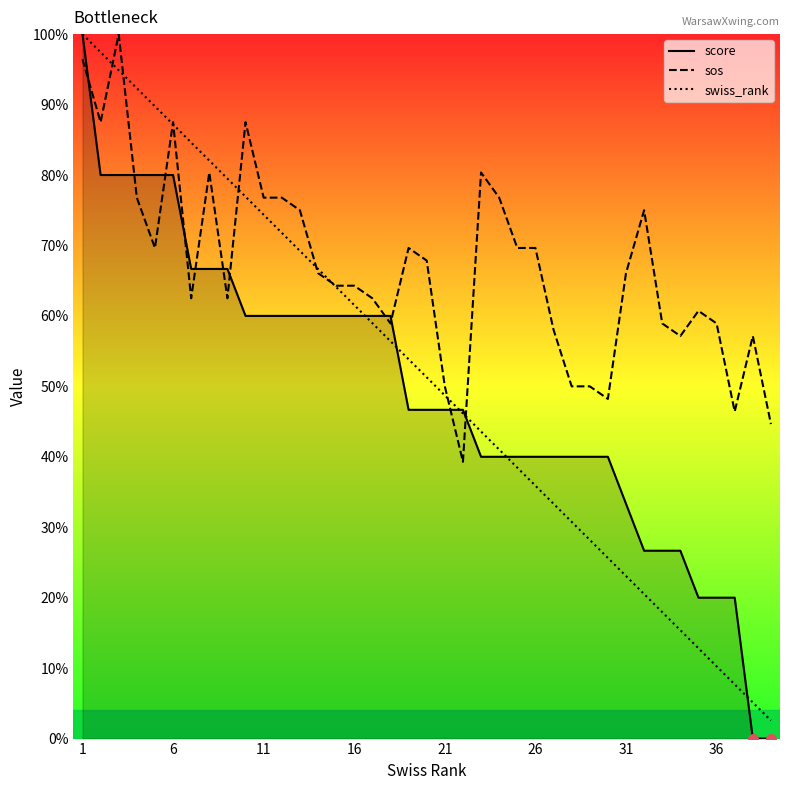

What are all the series names shown in the legend?

score, sos, swiss_rank